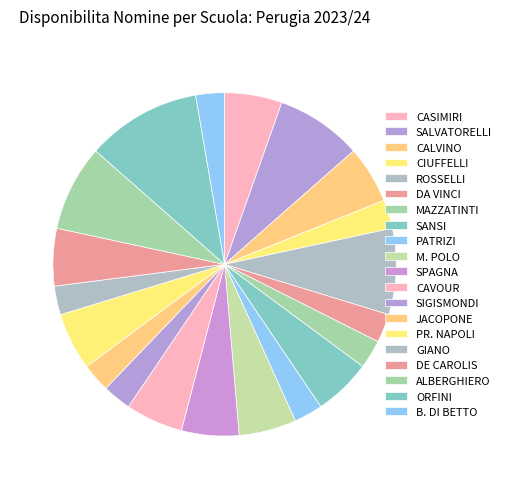

Count the number of slices in the pie.

20